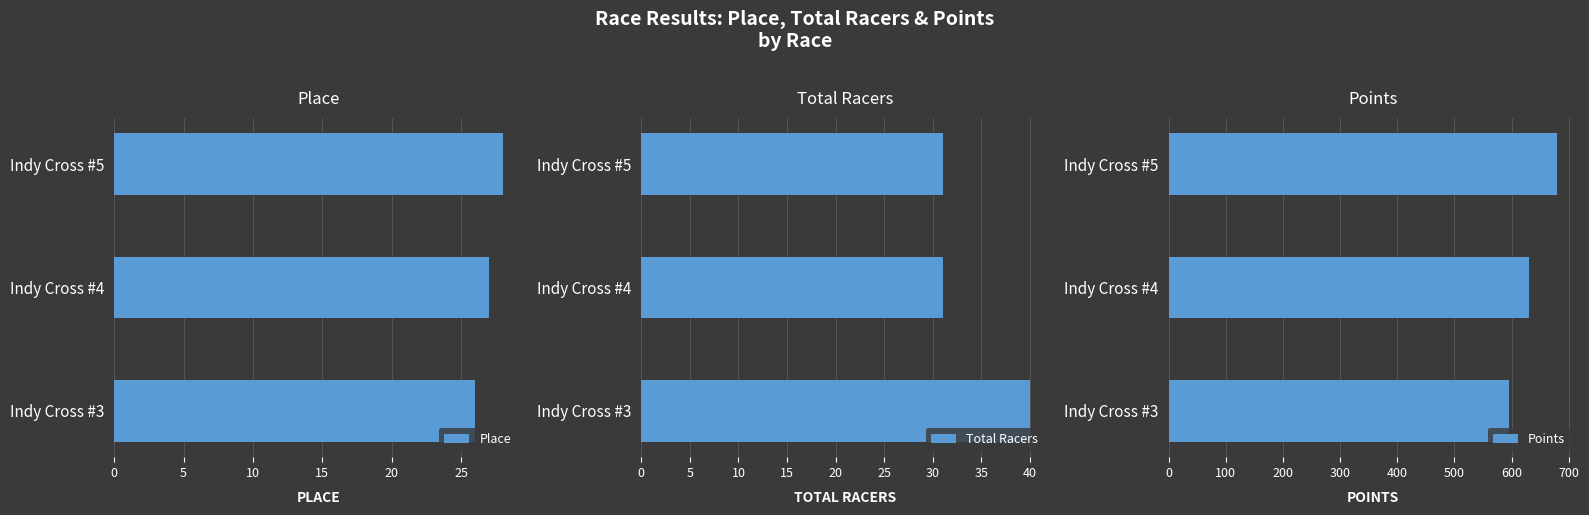

Count the number of data series in this chart.

3